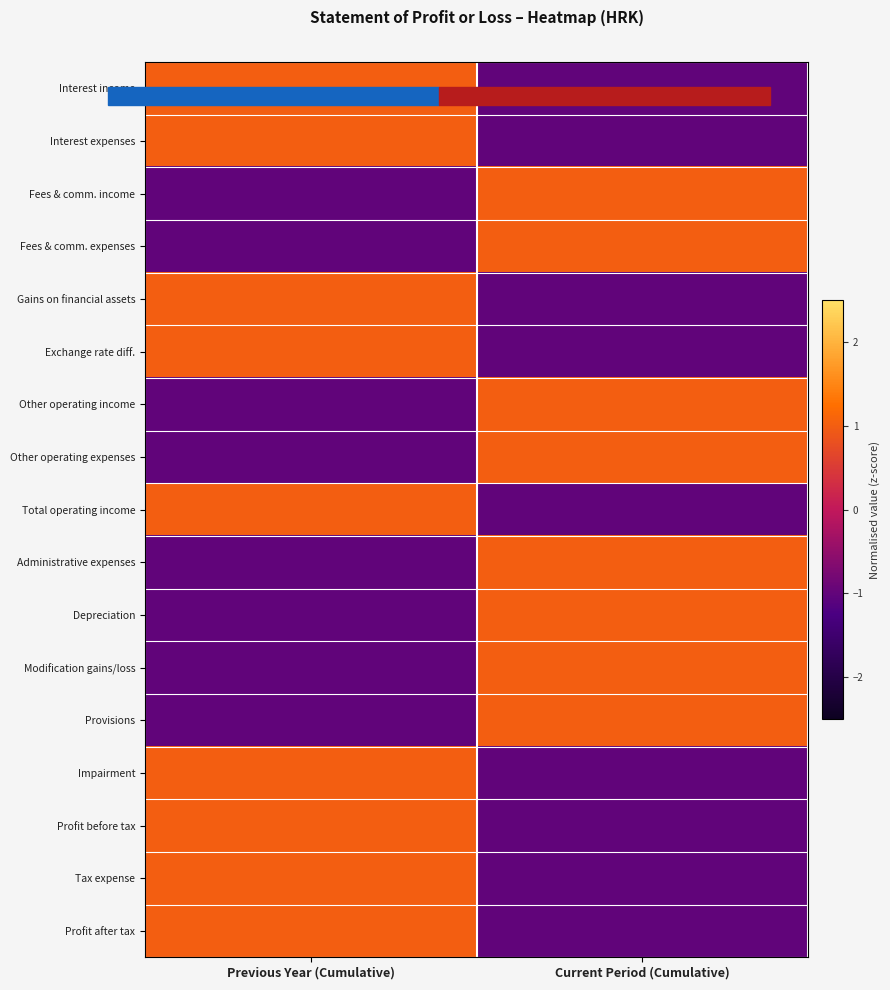

What is the difference between the highest and lowest values at Previous Year (Cumulative)?

2